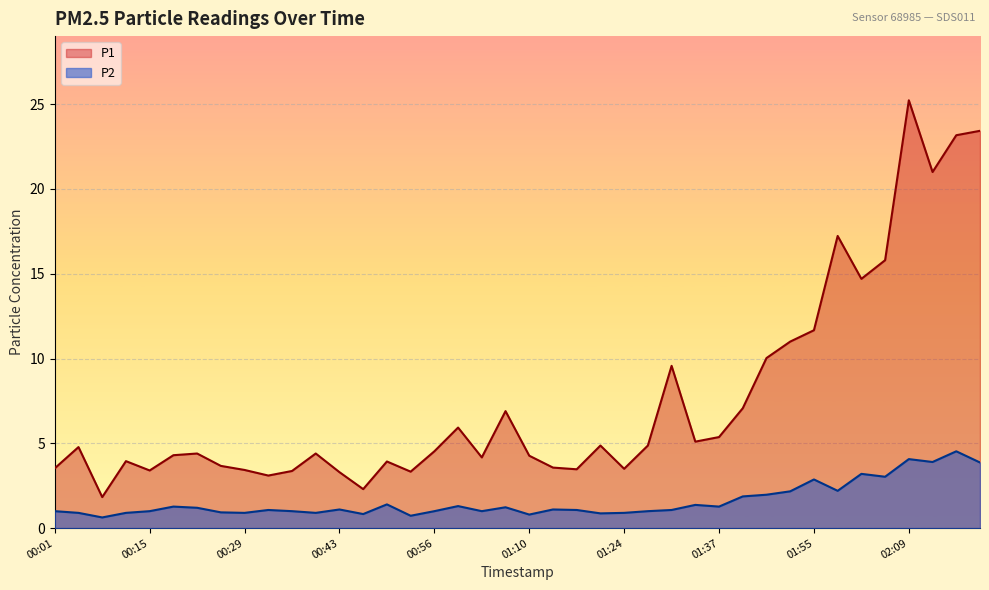

What is the approximate value of P1 at 00:56?

4.5